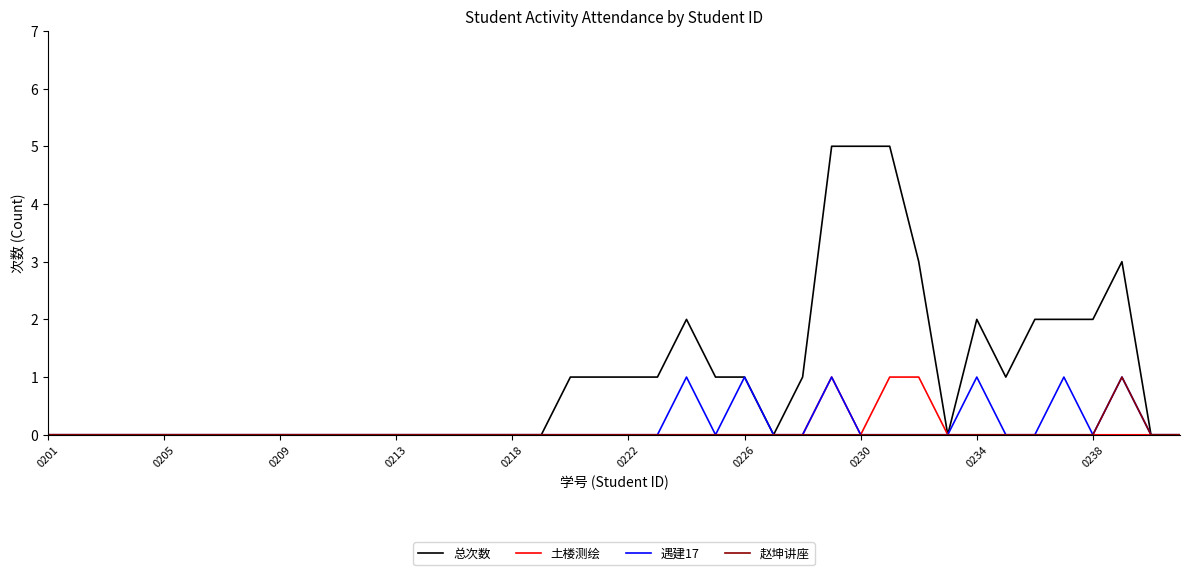

What is the maximum value shown in the chart?

5